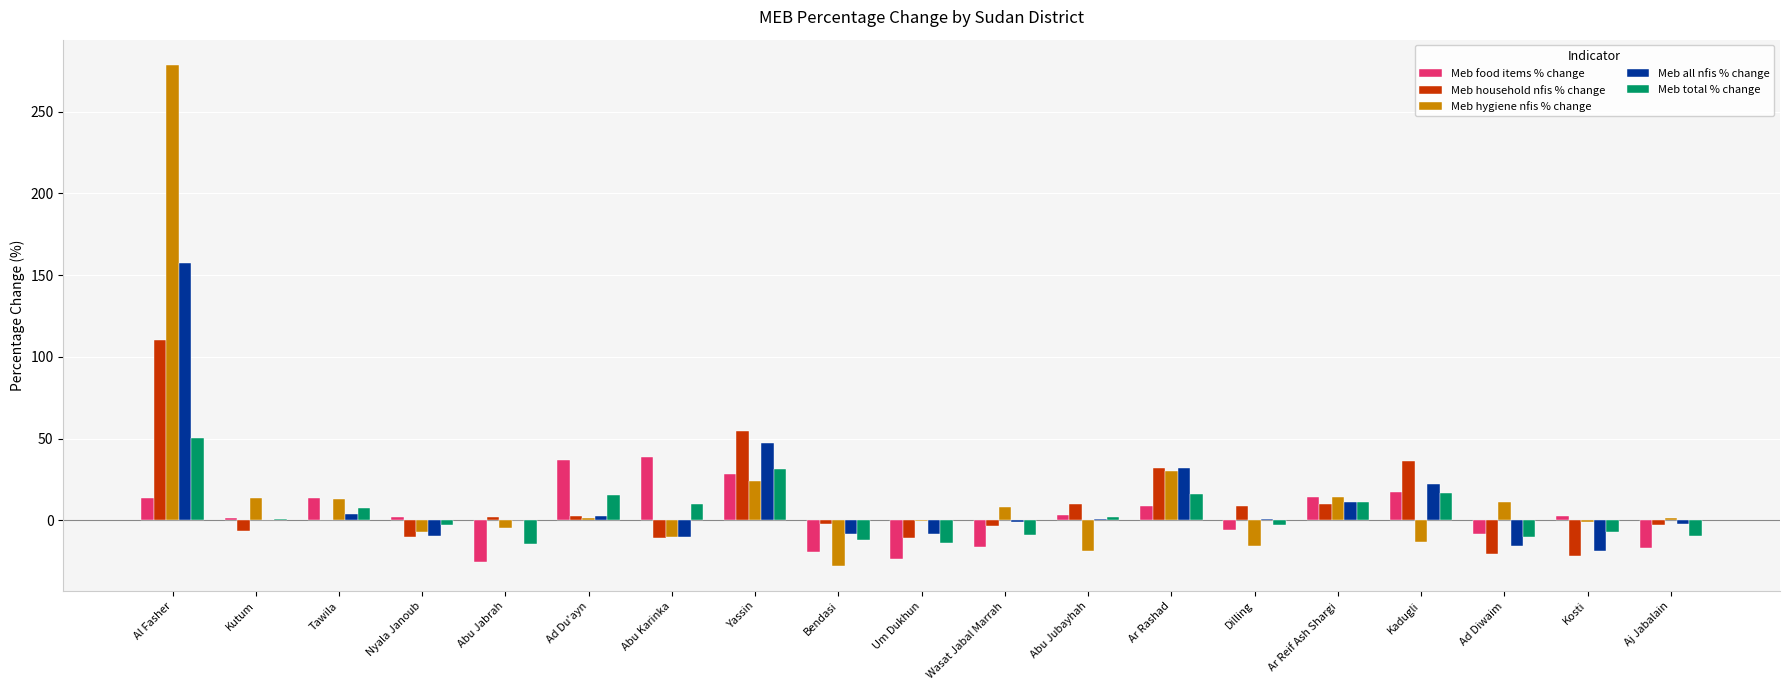

True or false: Meb total % change has a value of 43.6 at Yassin.

False